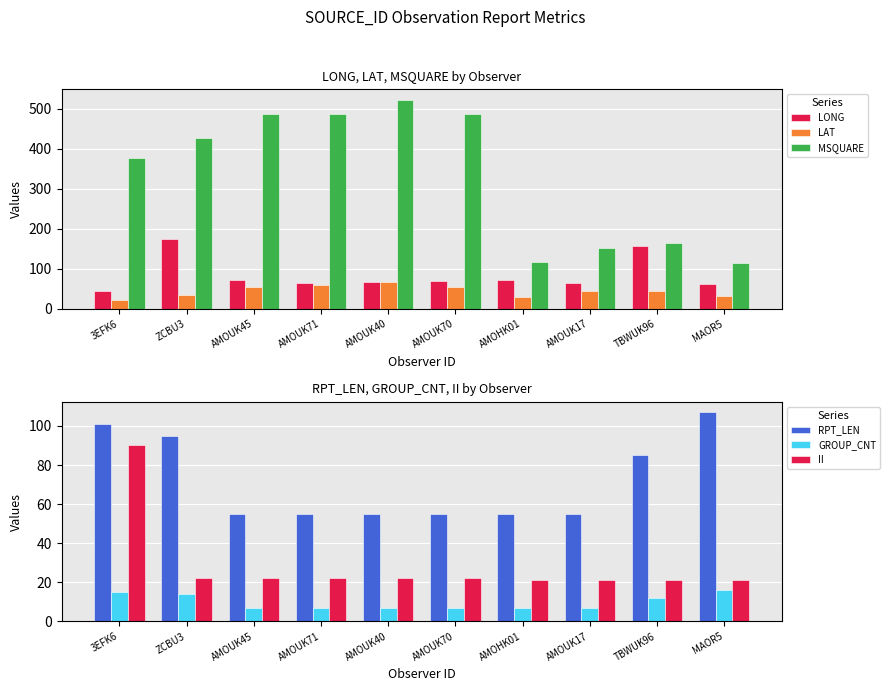

What value does the RPT_LEN series have at 3EFK6?

101